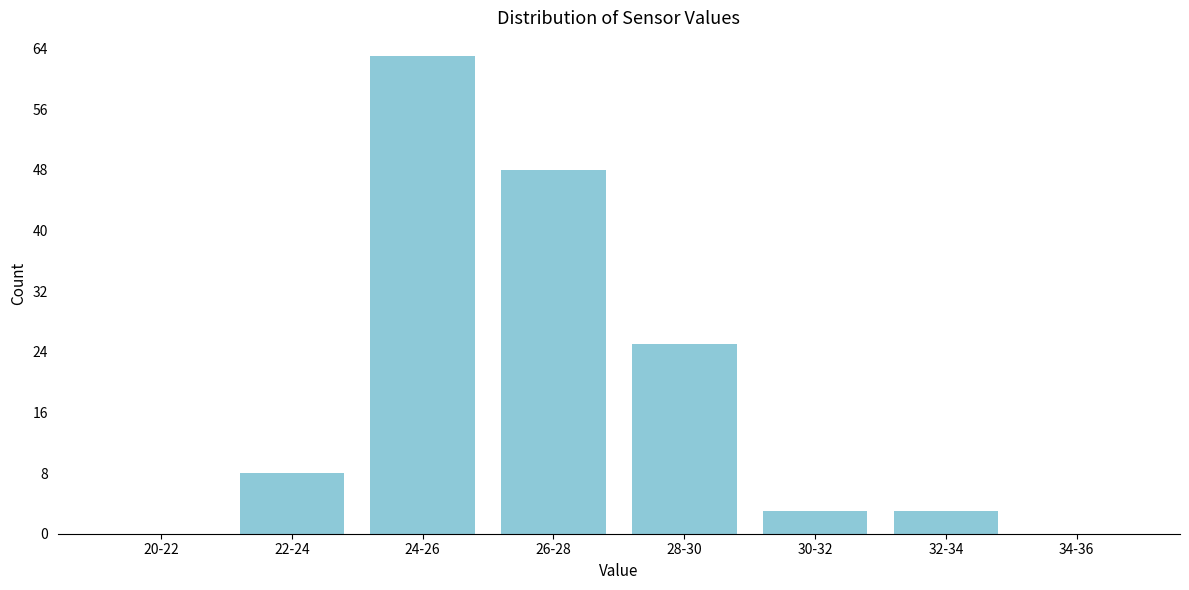

Reading left to right, list all the values displayed in this chart.

20-22=0	22-24=8	24-26=63	26-28=48	28-30=25	30-32=3	32-34=3	34-36=0